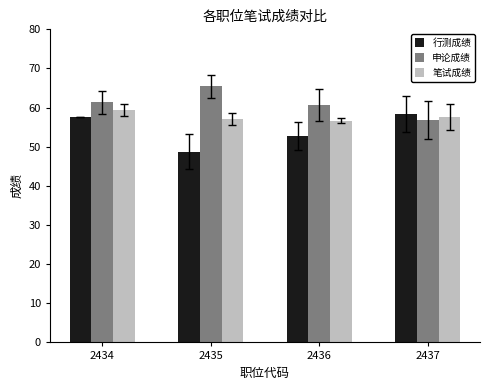

How many bars are there in total?

12